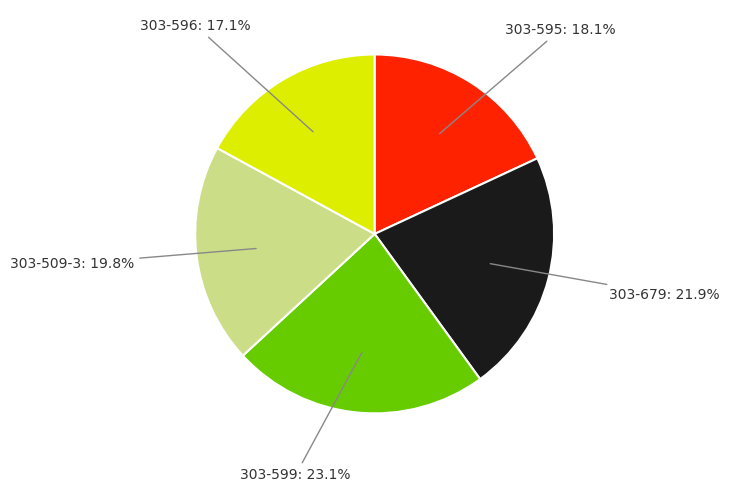

Is there any slice that represents more than half of the pie?

No